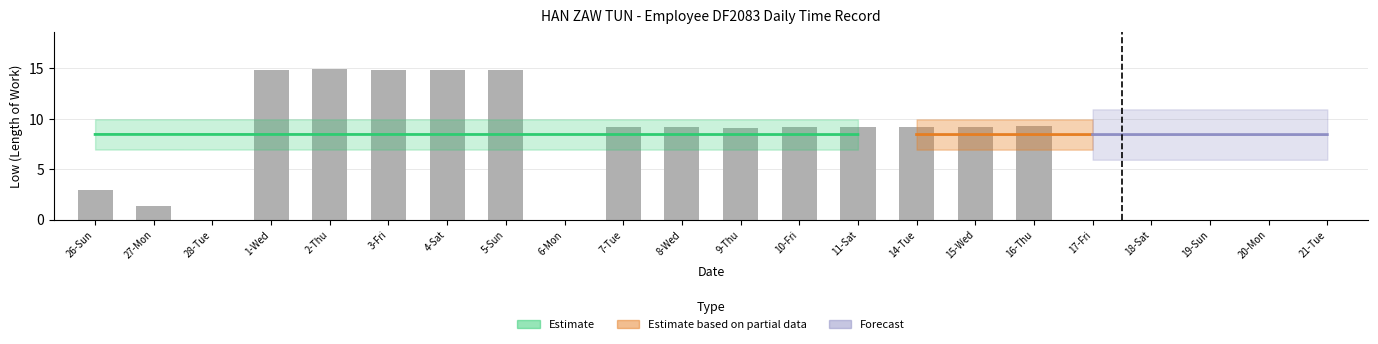

Approximately how many times larger is the value at 11-Sat compared to 8-Wed?

1.0